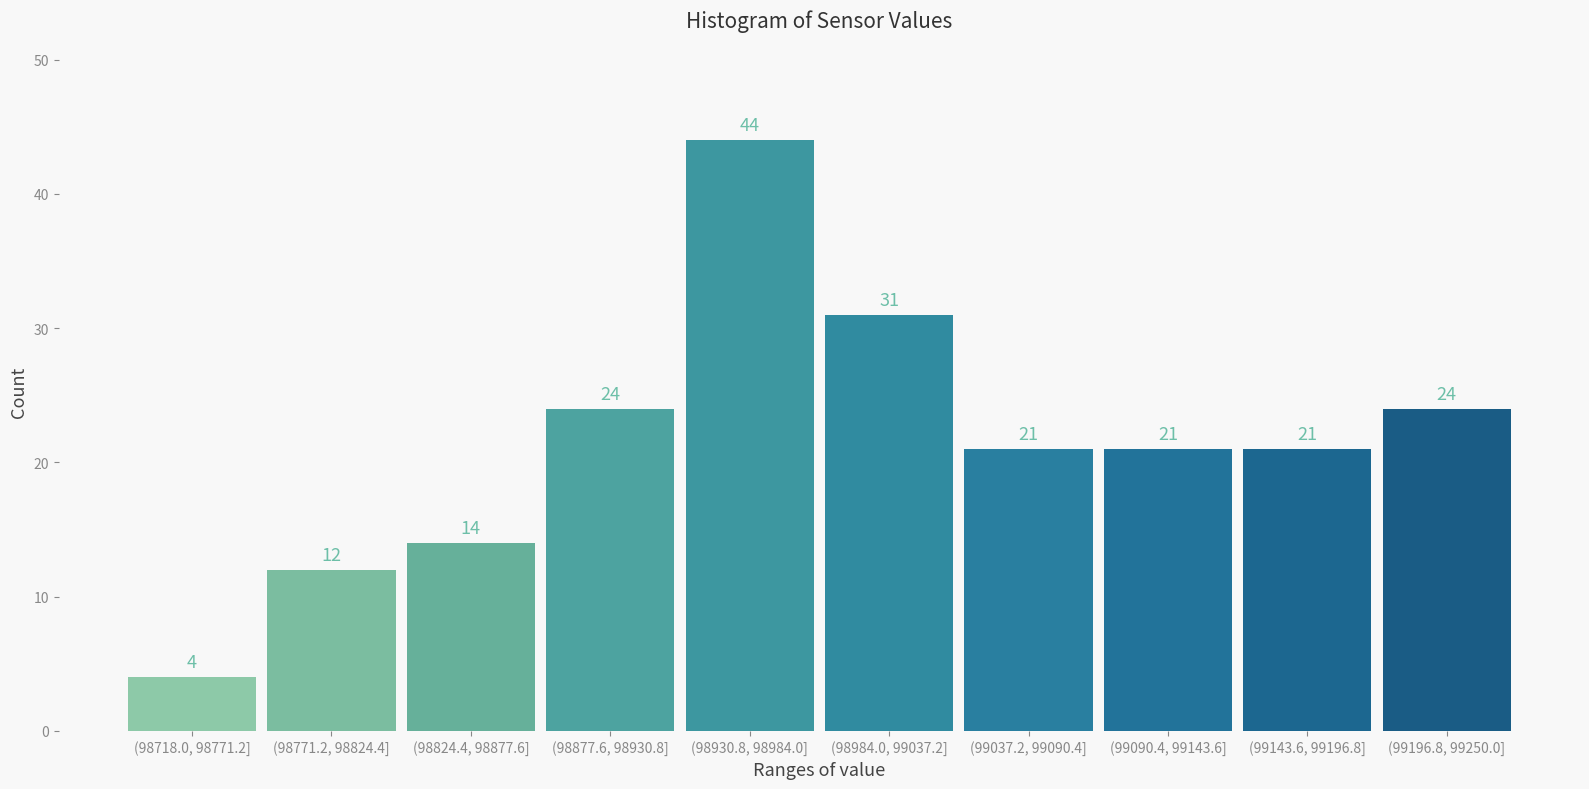

Reading left to right, transcribe all the data shown in this chart.

4	12	14	24	44	31	21	21	21	24